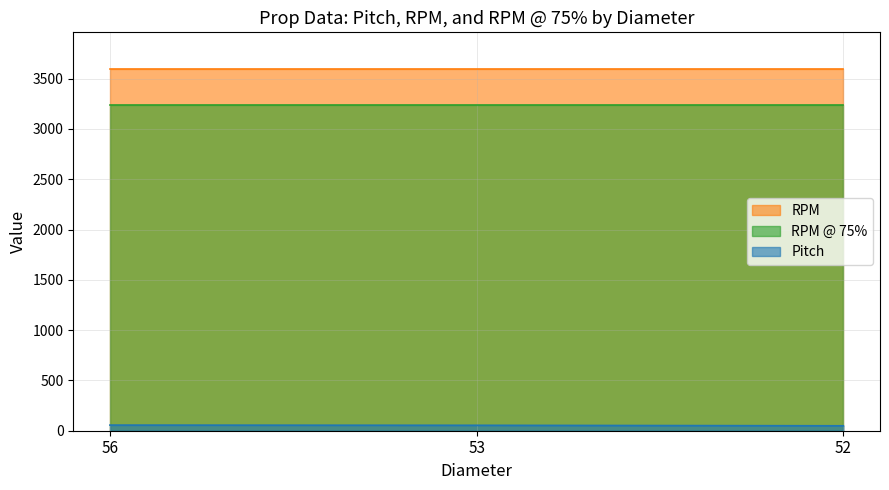

Does the chart display data point markers on the line(s)?

No